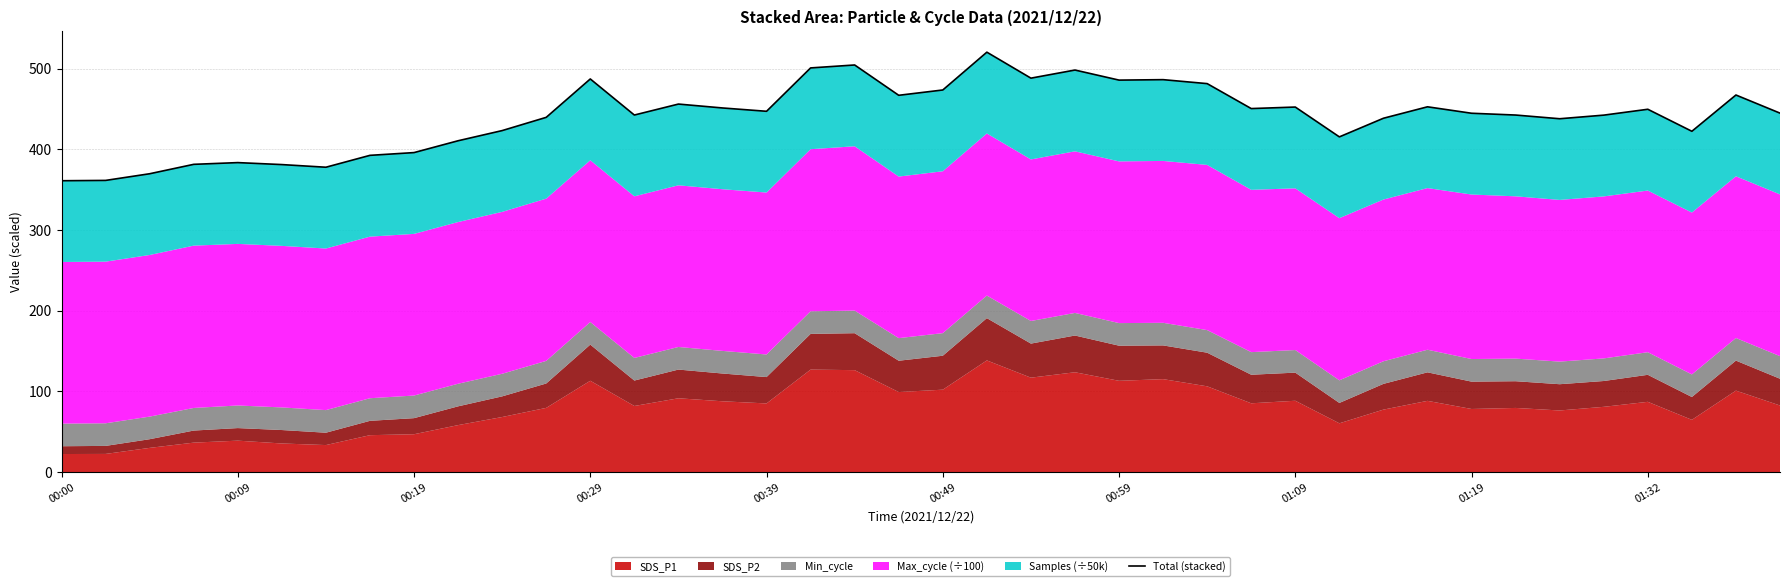

What is the value of the 24th point from the left?

498.1